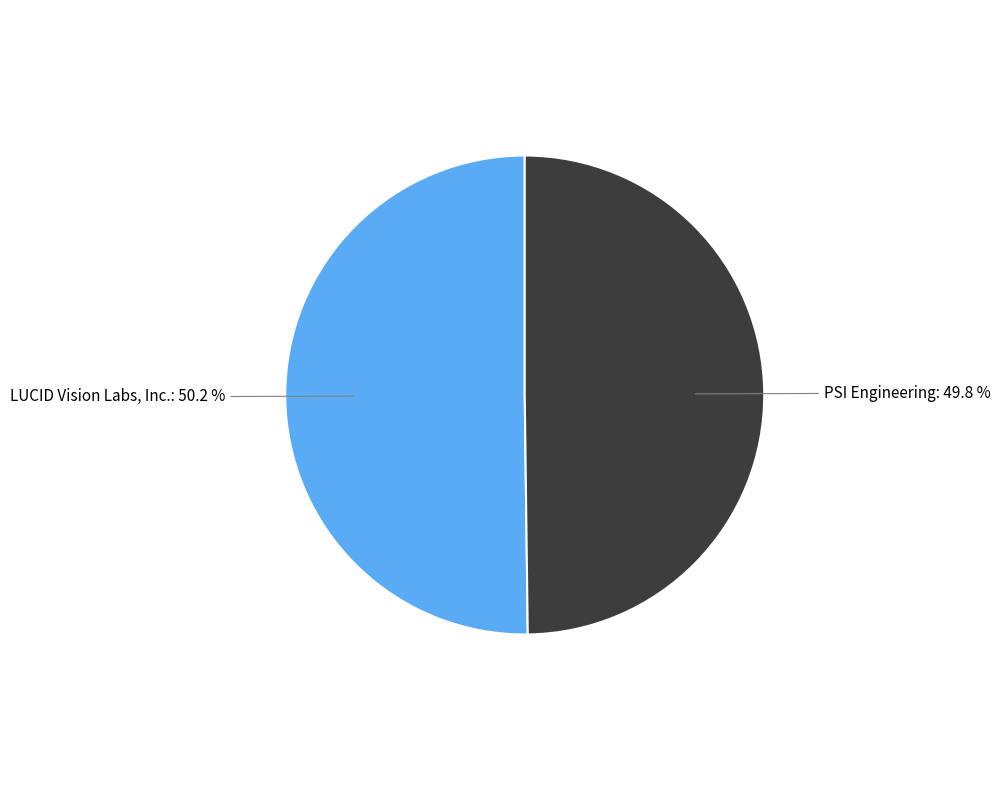

How many segments does this pie chart have?

2